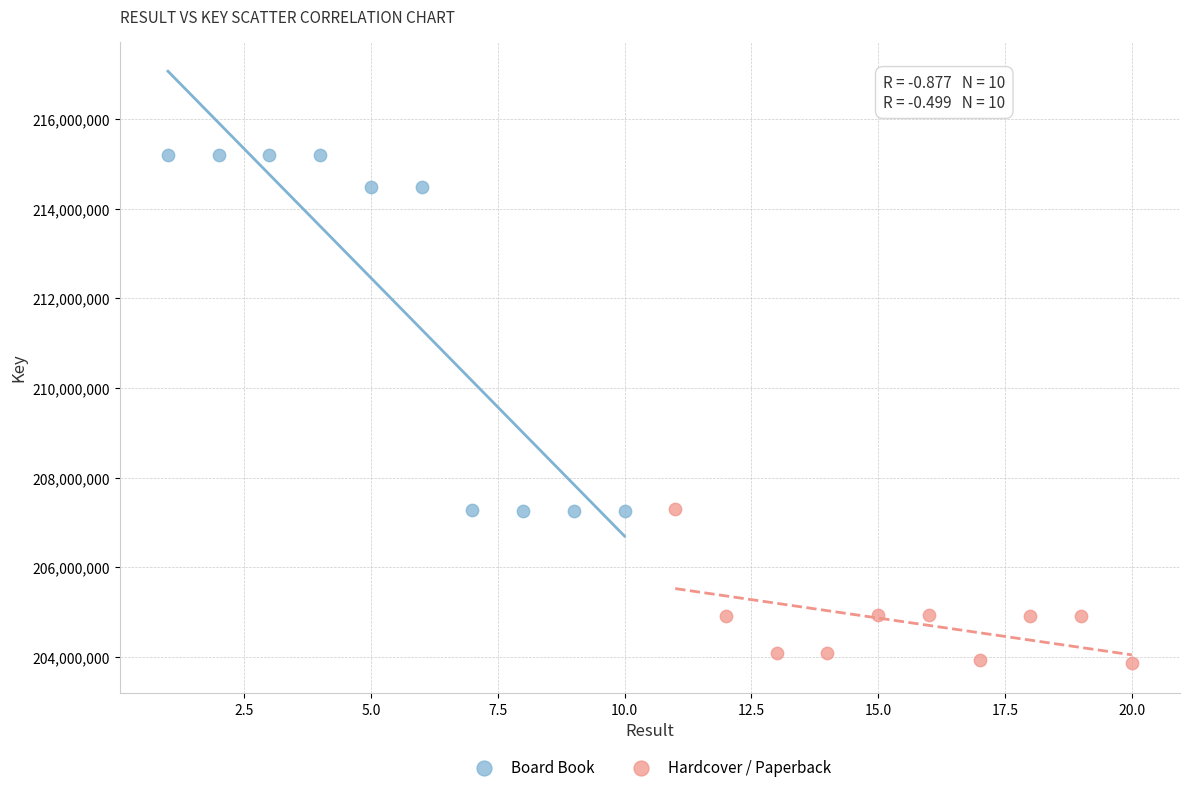

Which series contains the lowest Y value?

Hardcover / Paperback